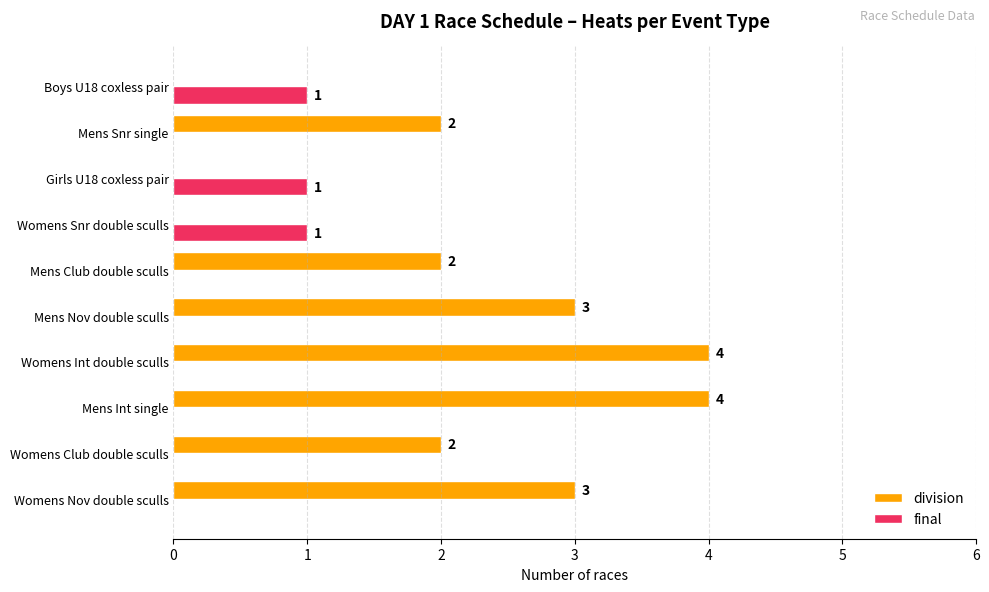

The value of final at Mens Snr single is 0. True or false?

True